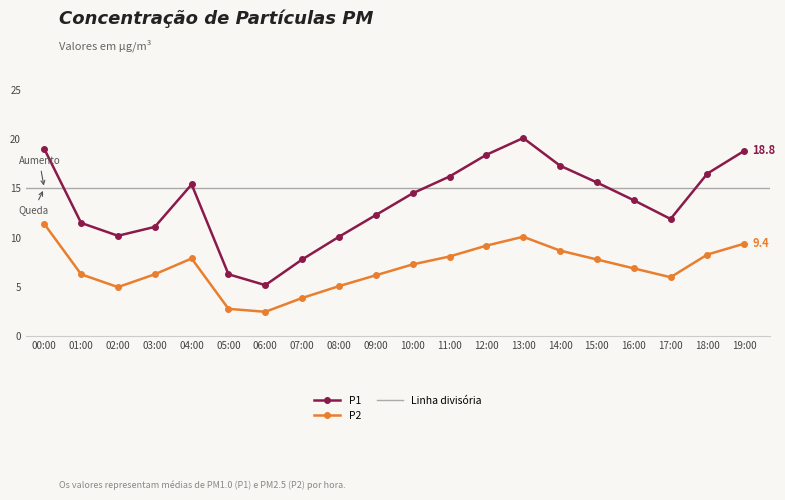

Is it true that P2 equals 6.0 at 17:00?

True